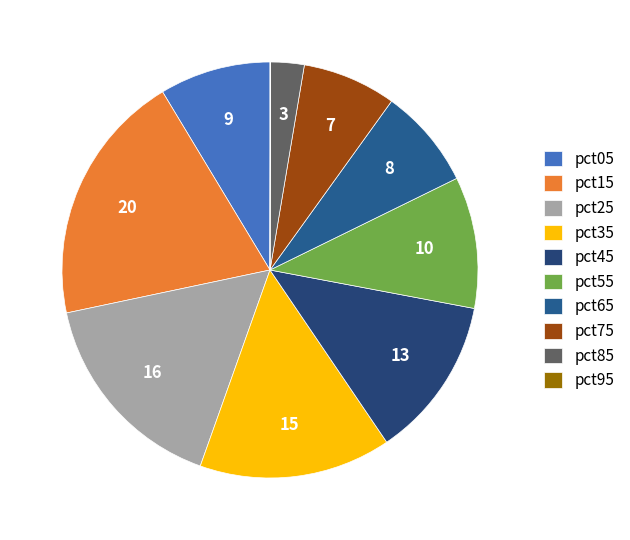

What is the largest slice in the pie chart?

pct15